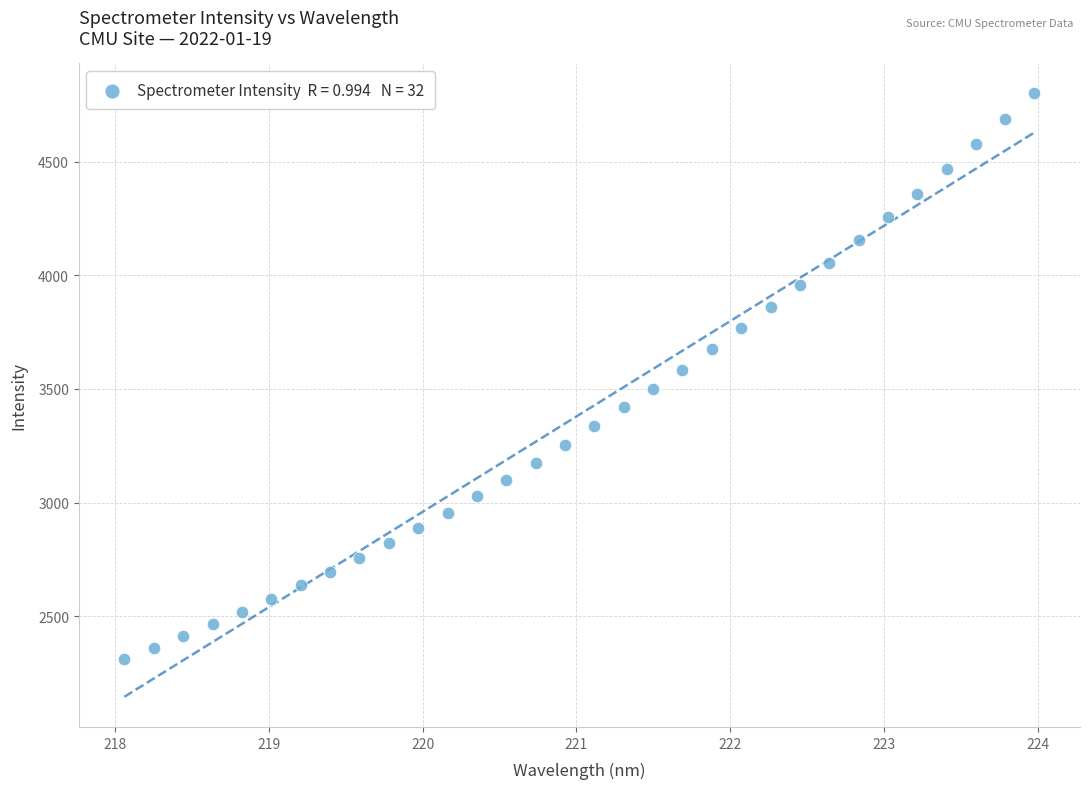

What is the range of Y values (max minus min)?

2489.0